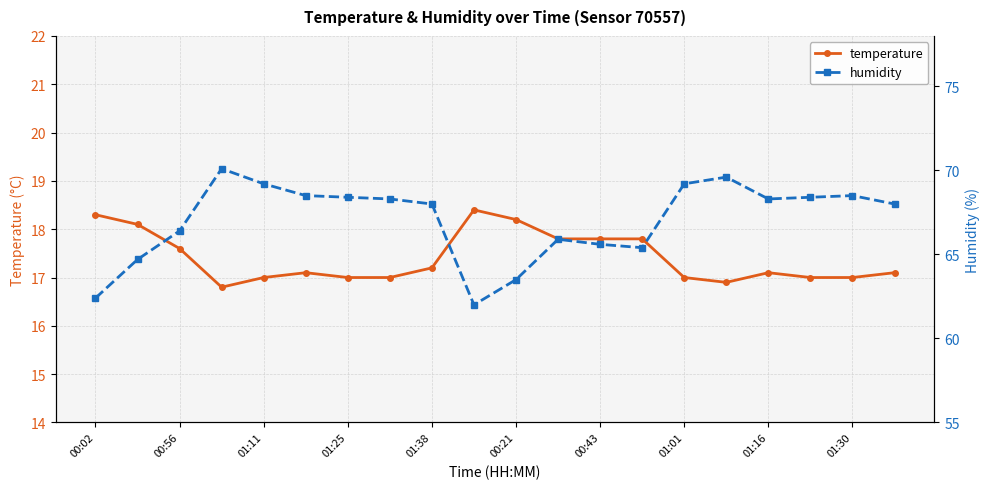

What is the smallest value displayed?

16.8